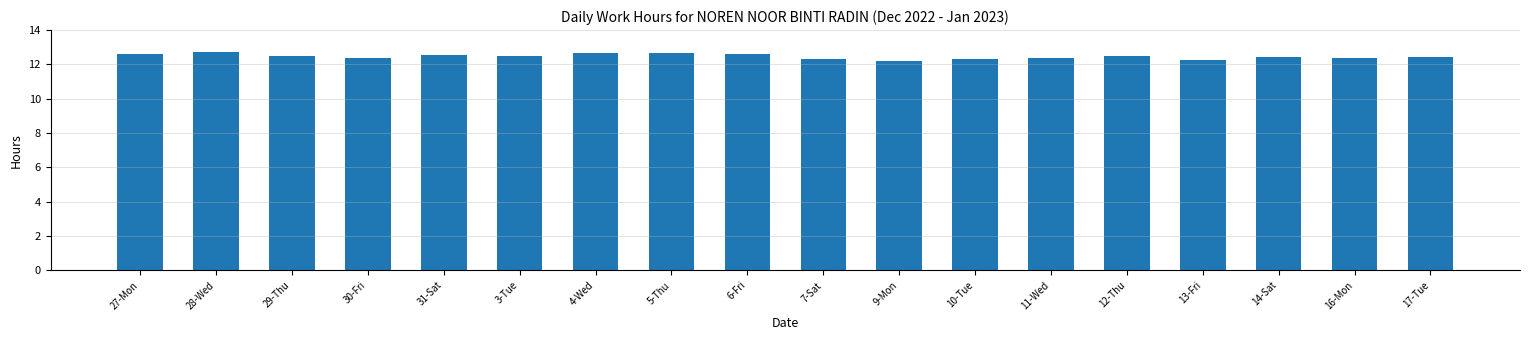

How many values are between 12 and 13?

18